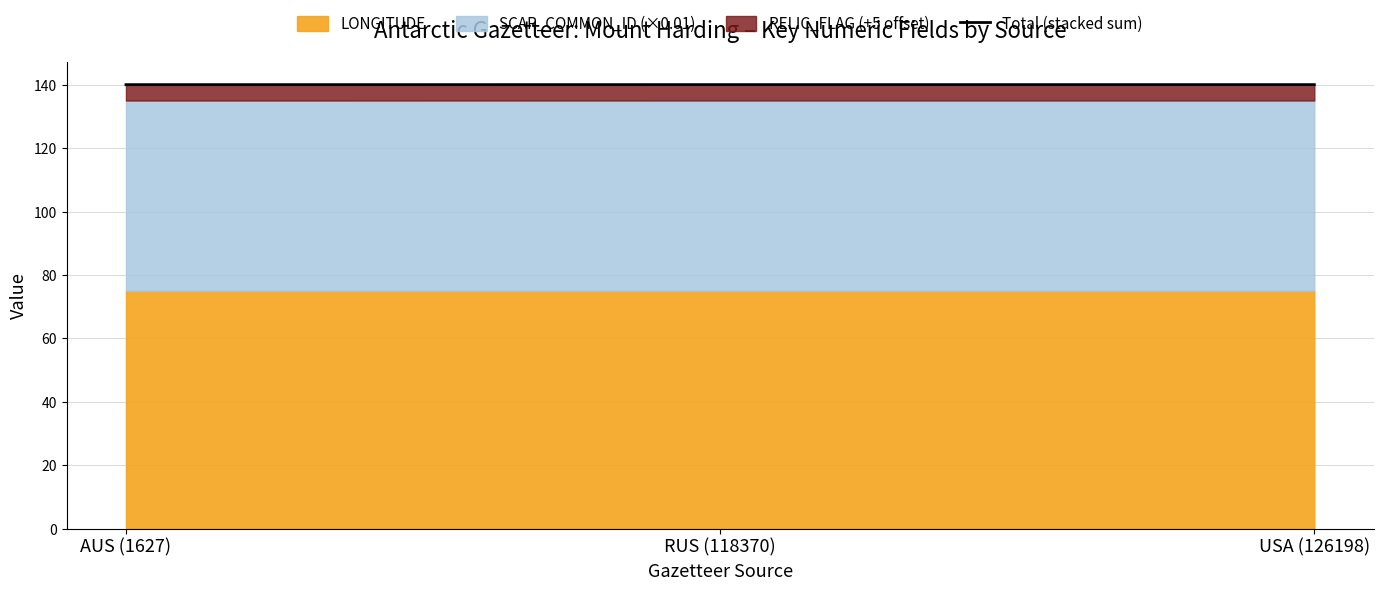

Does the chart display data point markers on the line(s)?

No